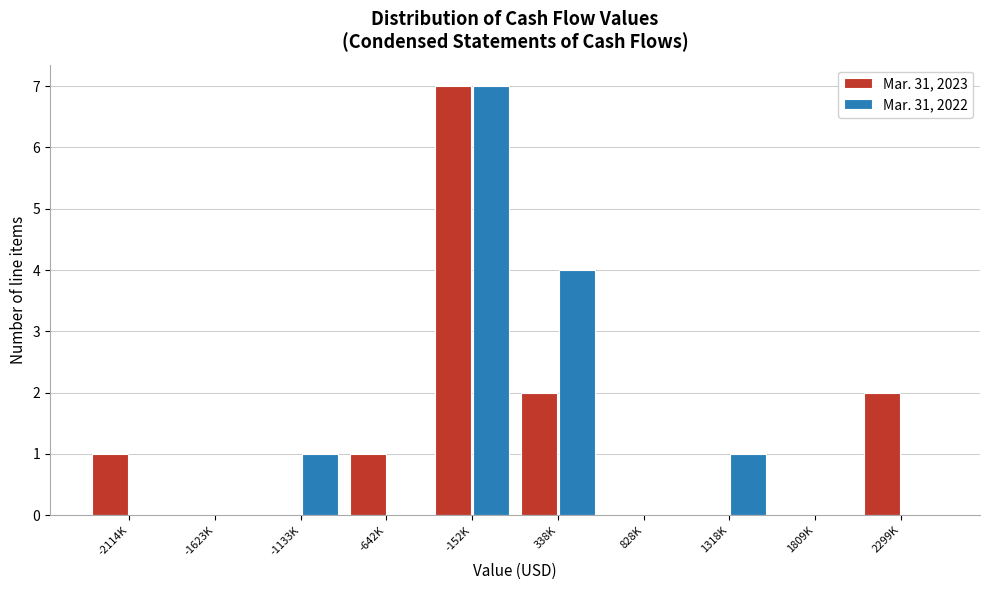

Reading right to left, what are all the values shown in this chart?

Mar. 31, 2023: 2299K=2	1809K=0	1318K=0	828K=0	338K=2	-152K=7	-642K=1	-1133K=0	-1623K=0	-2114K=1
Mar. 31, 2022: 2299K=0	1809K=0	1318K=1	828K=0	338K=4	-152K=7	-642K=0	-1133K=1	-1623K=0	-2114K=0